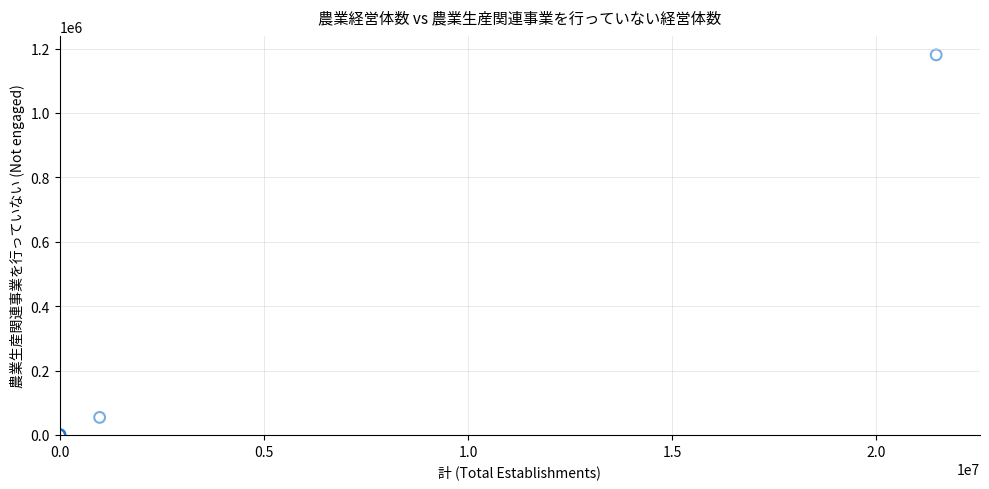

What Y value in the scatter plot is closest to 590230?

54380